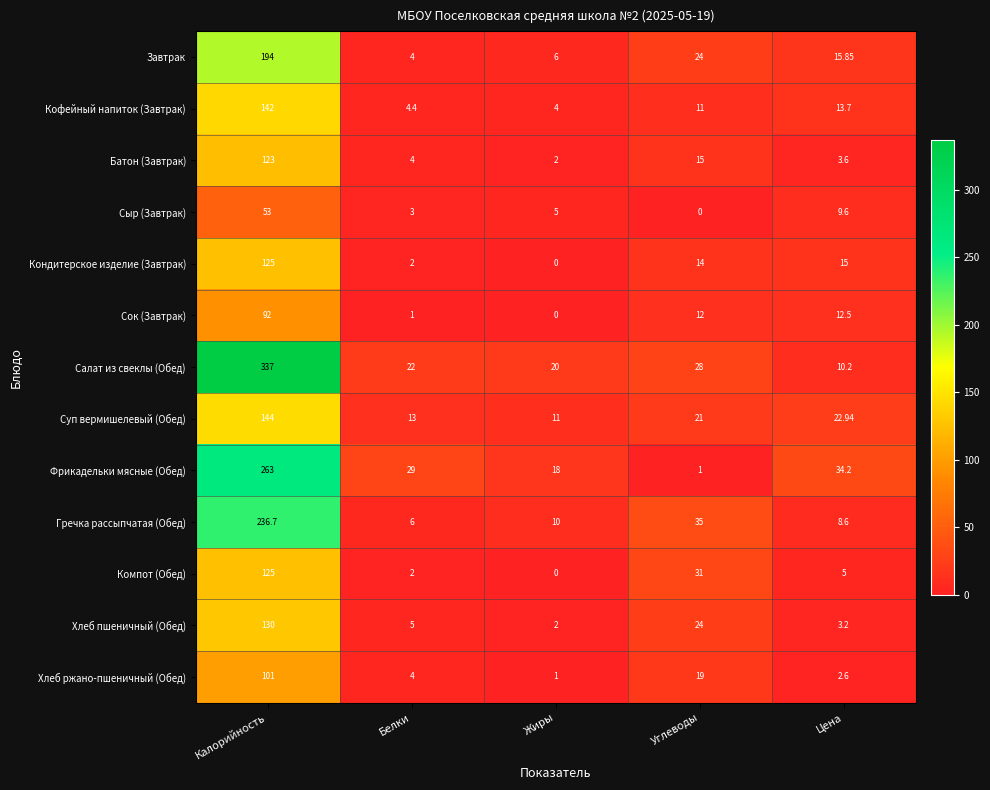

At which category does the chart reach its peak across all series?

Калорийность